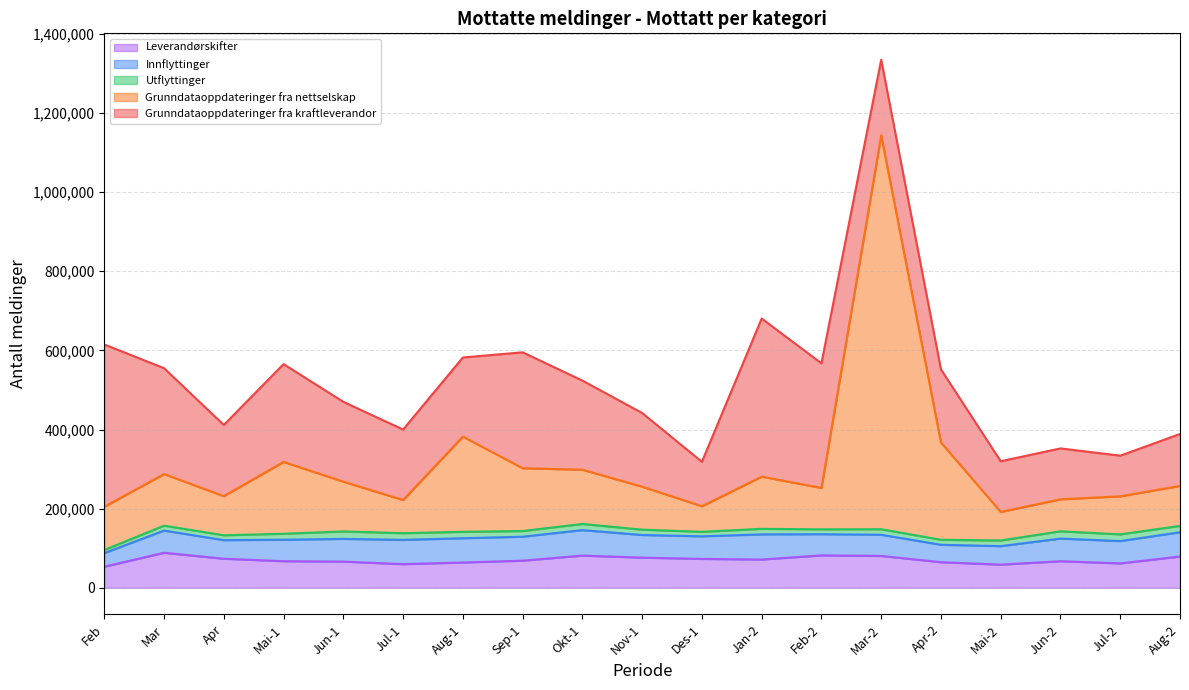

What is the label of the 7th point from the right?

Feb-2